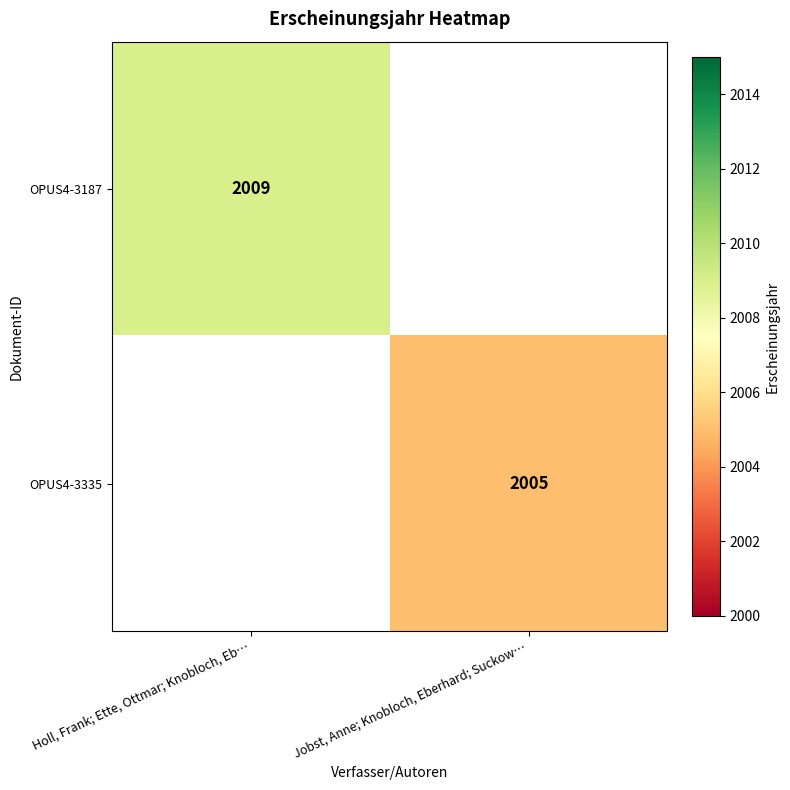

What is the greatest value displayed?

2009.0